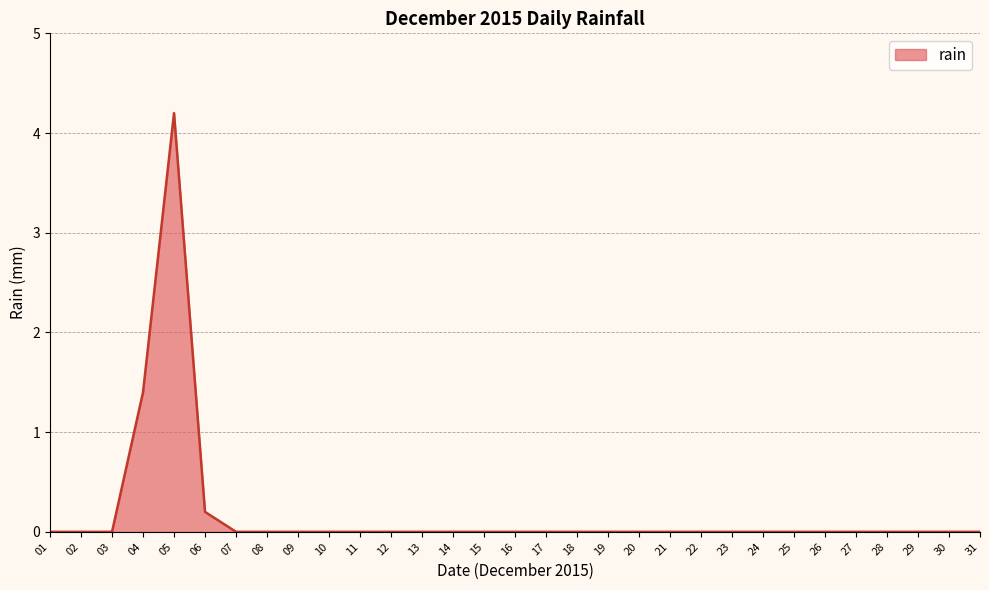

What is the maximum value shown in the chart?

4.2